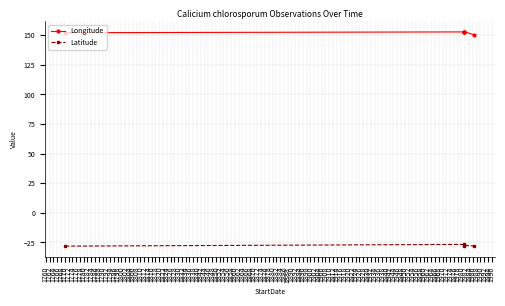

How many lines are shown in the chart?

2